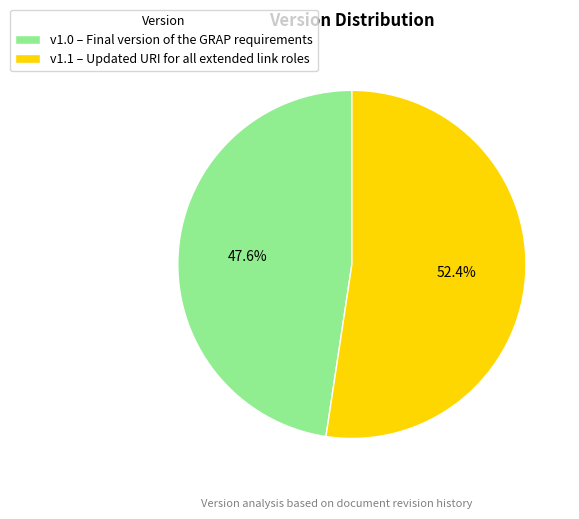

Which slice represents more than half of the pie?

v1.1 – Updated URI for all extended link roles